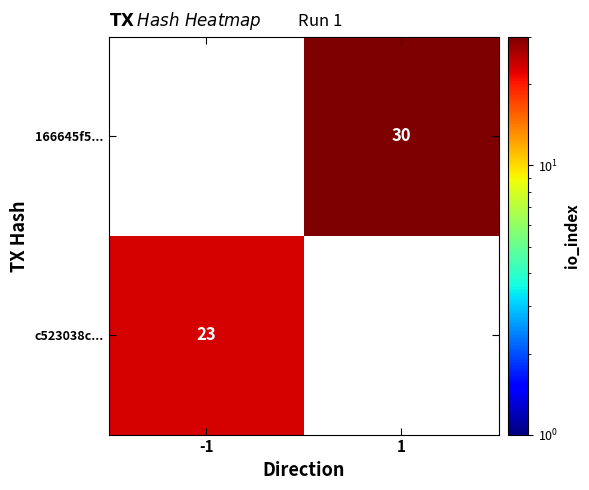

At how many categories does at least one series exceed 24?

1